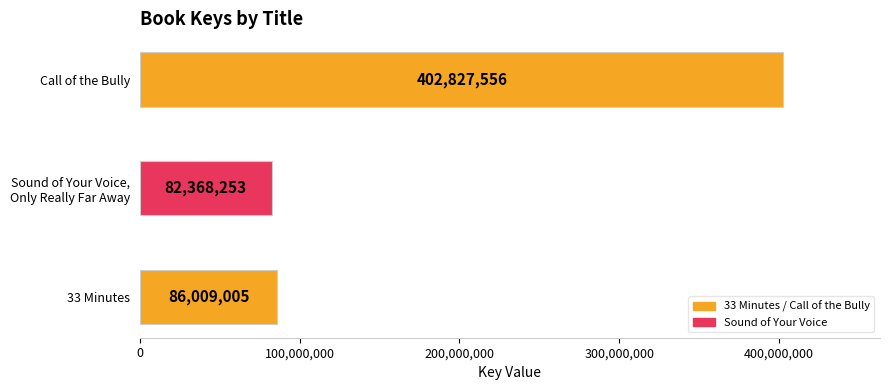

Reading bottom to top, transcribe all the data shown in this chart.

86009005	82368253	402827556